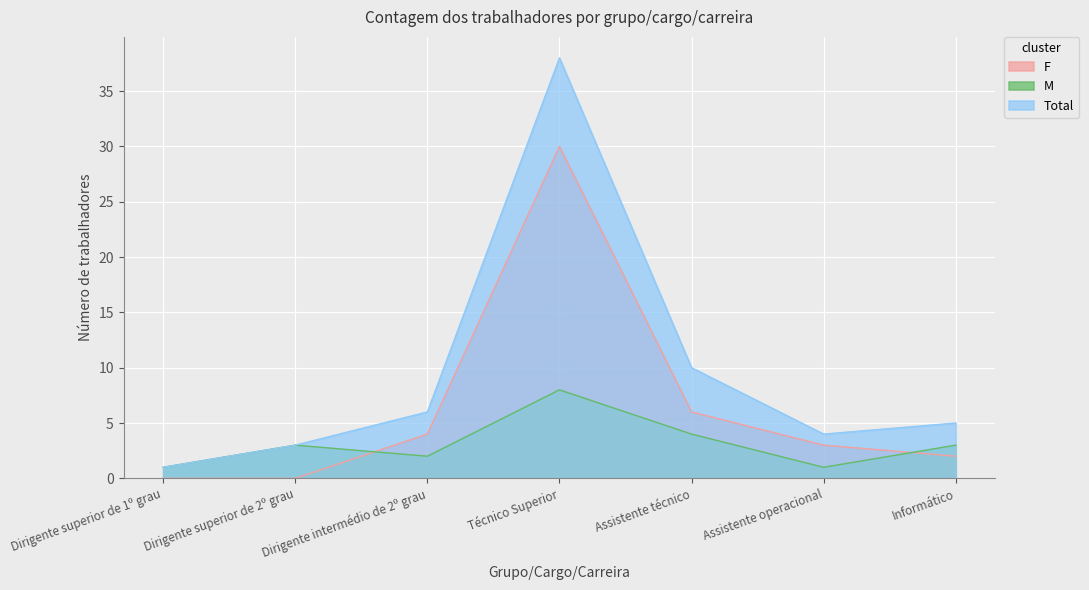

True or false: M and Total intersect in this chart.

False